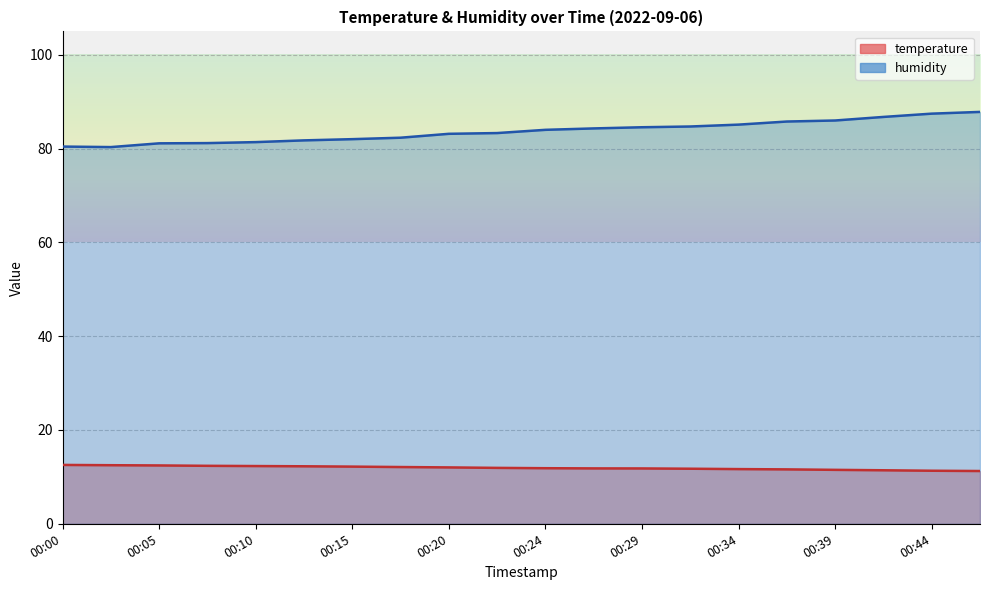

What is the difference between the maximum and minimum values in the humidity series?

7.5